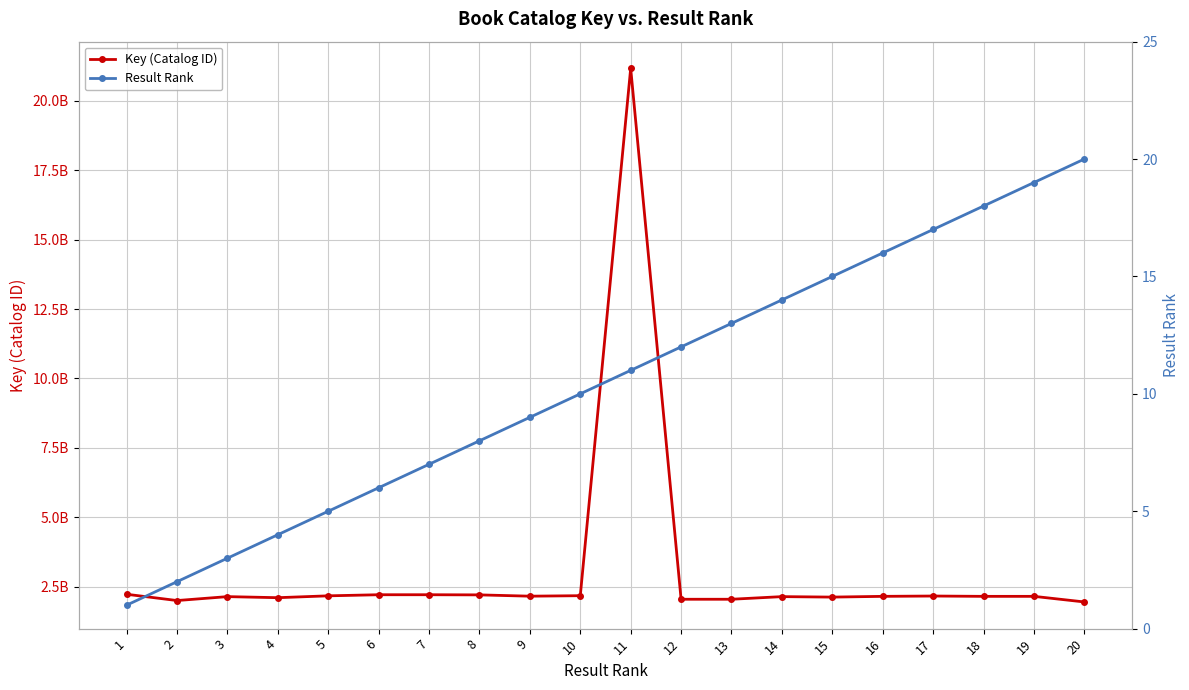

How many lines are shown in the chart?

2